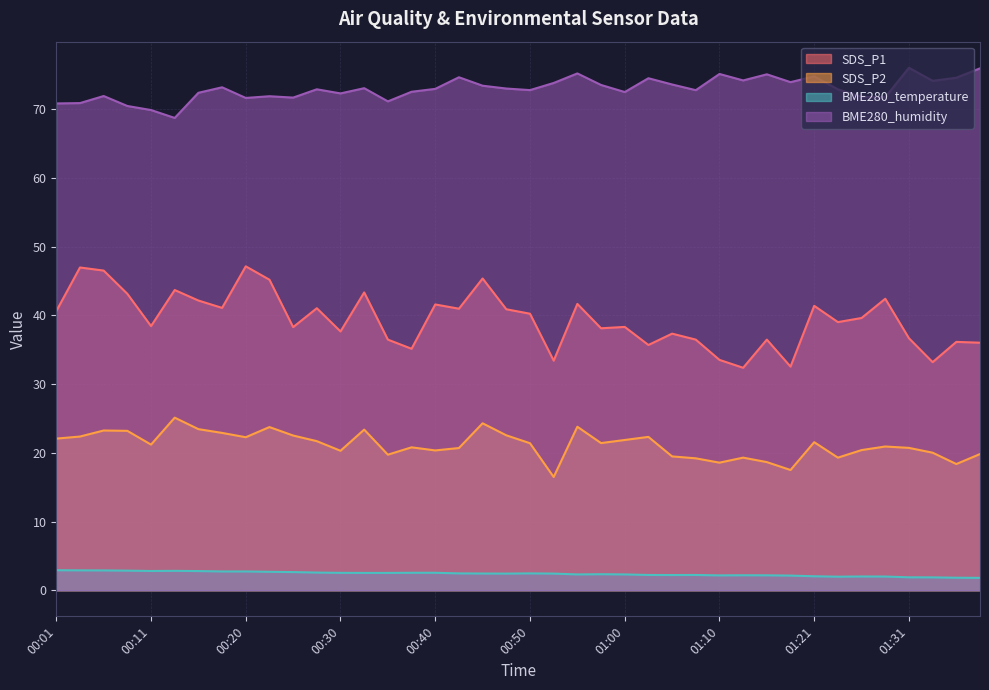

At which label is SDS_P2 closest to 20?

01:33